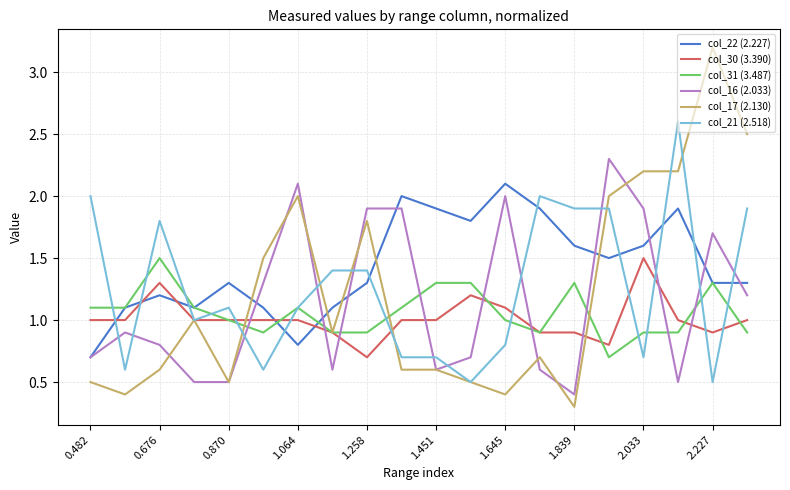

Which series has the largest total across all categories?

col_22 (2.227)